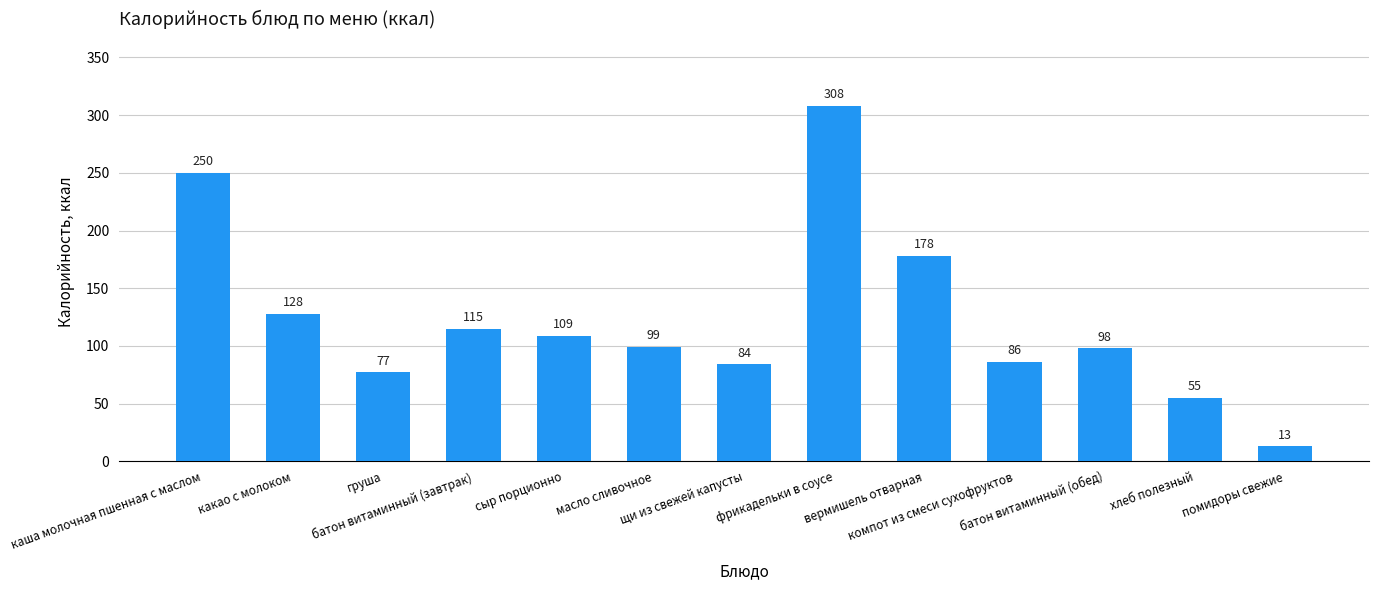

What is the sum of the values at какао с молоком and сыр порционно?

237